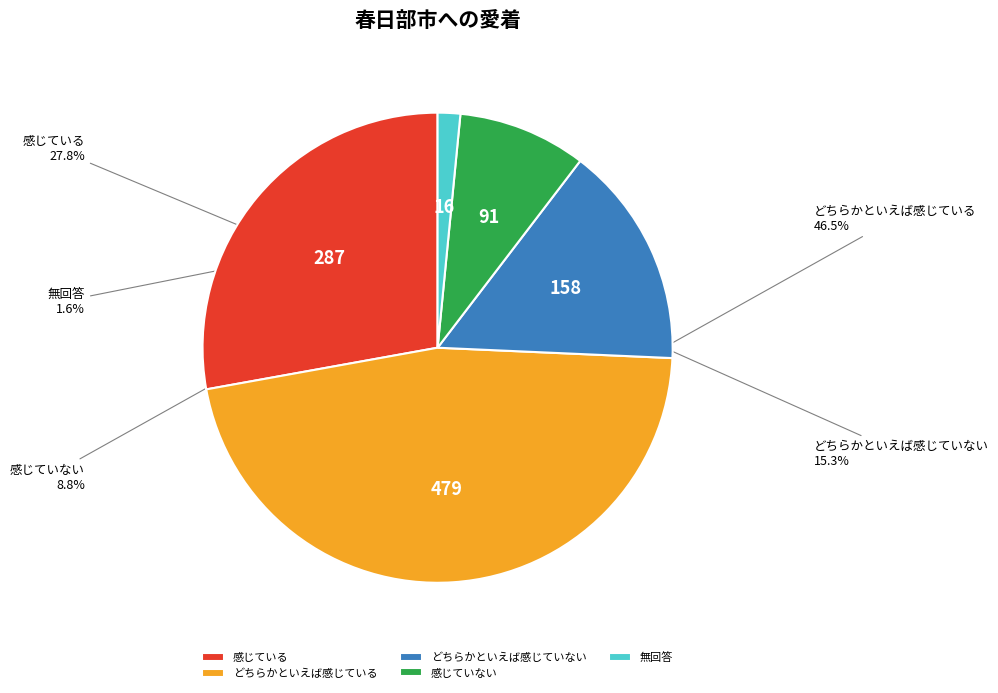

Combined, do どちらかといえば感じていない and どちらかといえば感じている account for over 50%?

Yes